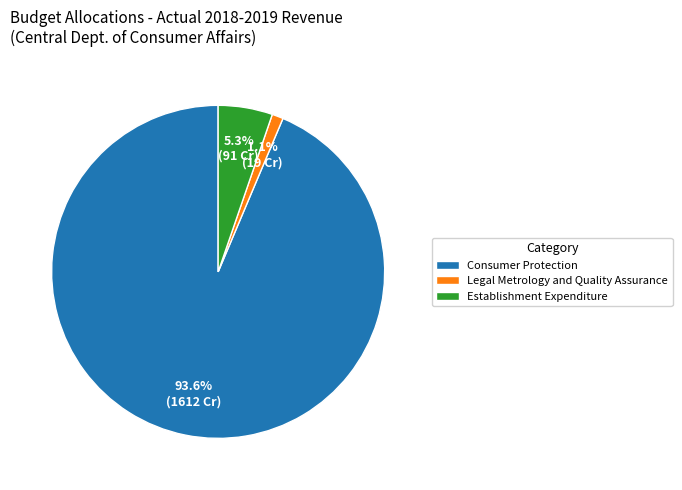

The Consumer Protection slice represents 99% of the pie. True or false?

False